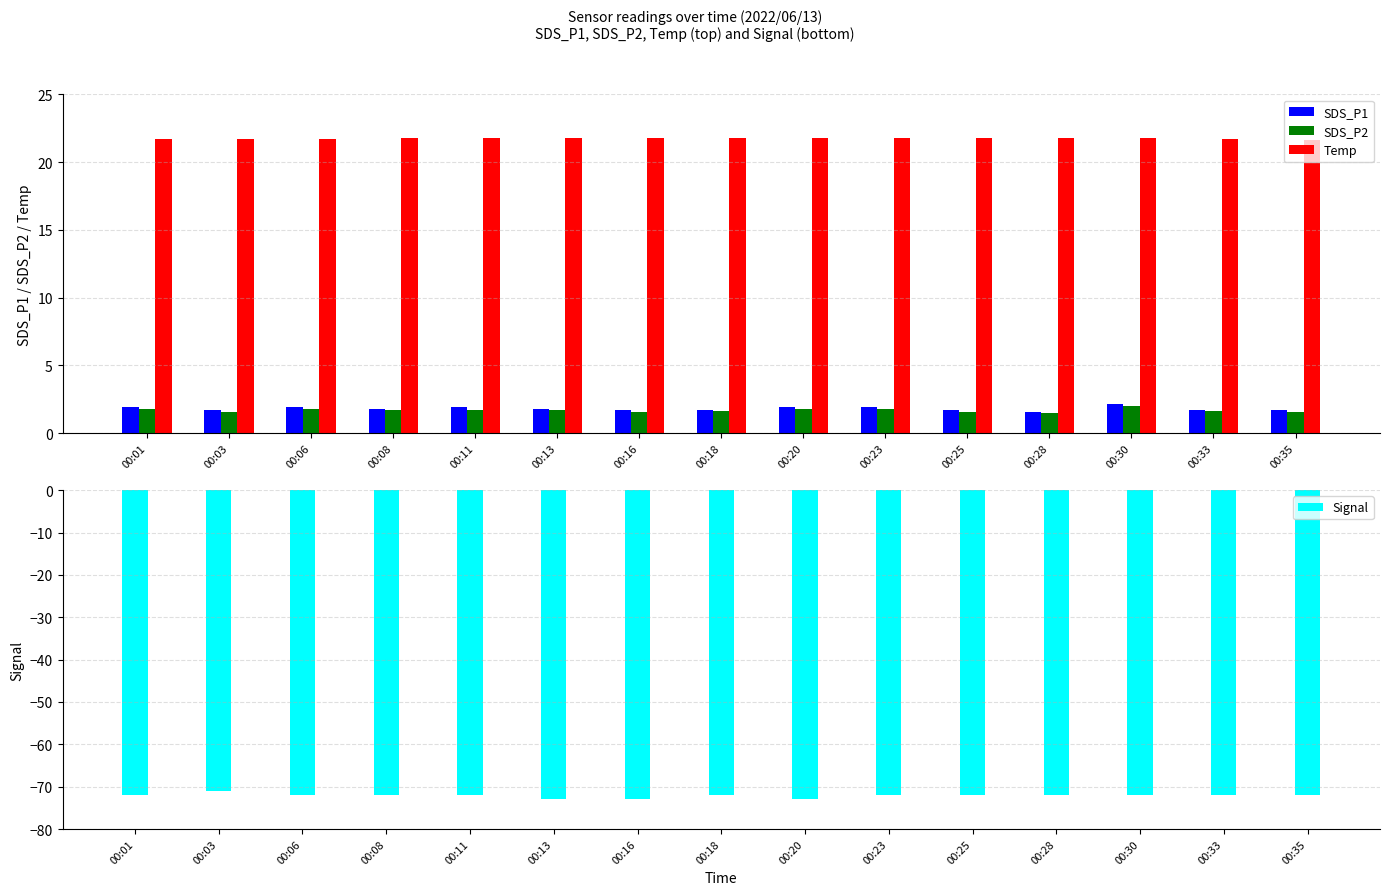

List the series in order of their peak value, highest first.

Temp, SDS_P1, SDS_P2, Signal